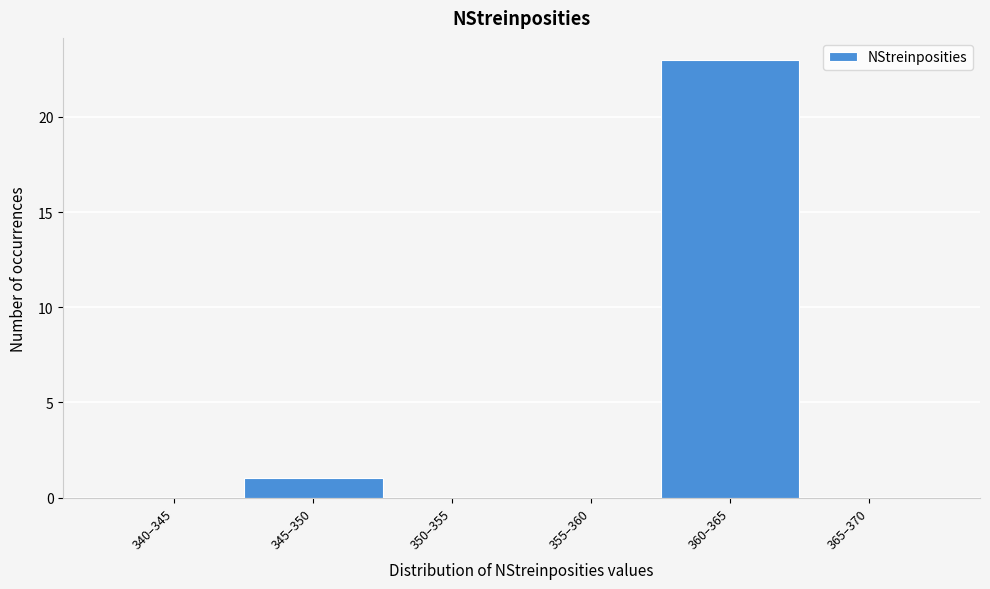

Reading left to right, list all the values displayed in this chart.

340–345=0	345–350=1	350–355=0	355–360=0	360–365=23	365–370=0